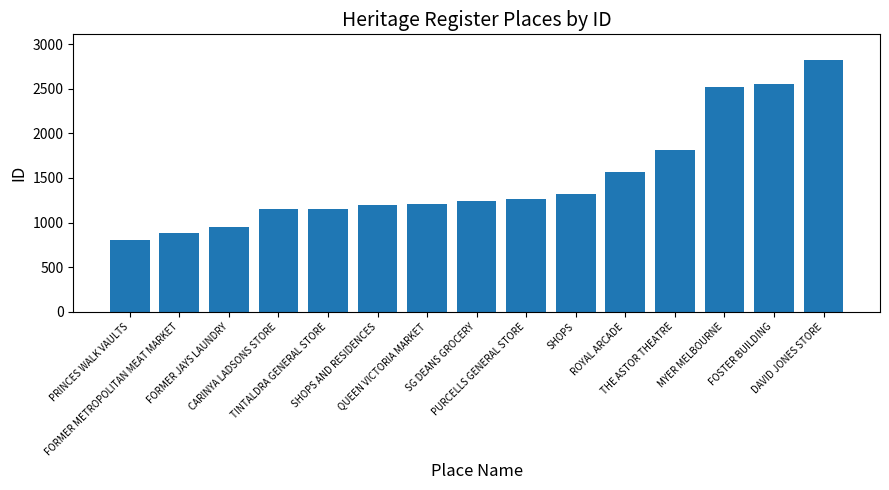

What is the sum of all values?

22468